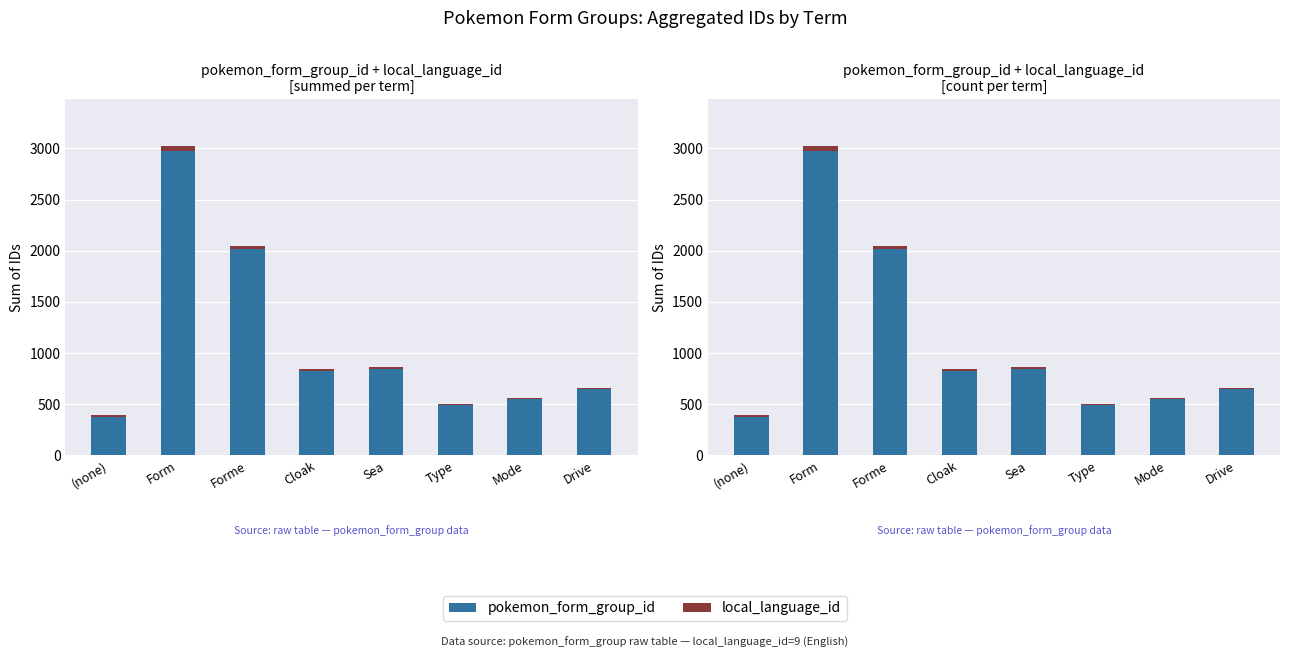

How many groups of bars are there?

8